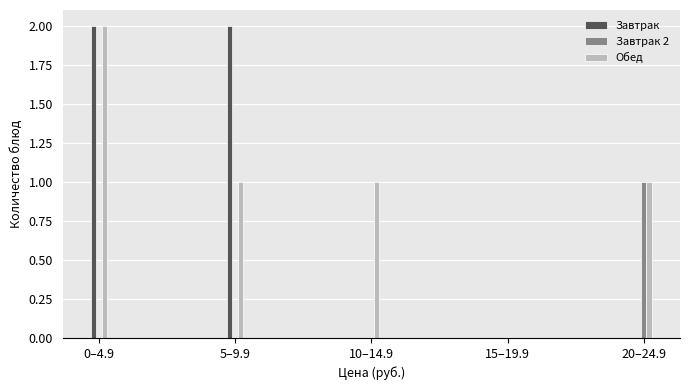

Reading left to right, extract all data points from this chart.

Завтрак: 0–4.9=2	5–9.9=2	10–14.9=0	15–19.9=0	20–24.9=0
Завтрак 2: 0–4.9=0	5–9.9=0	10–14.9=0	15–19.9=0	20–24.9=1
Обед: 0–4.9=2	5–9.9=1	10–14.9=1	15–19.9=0	20–24.9=1